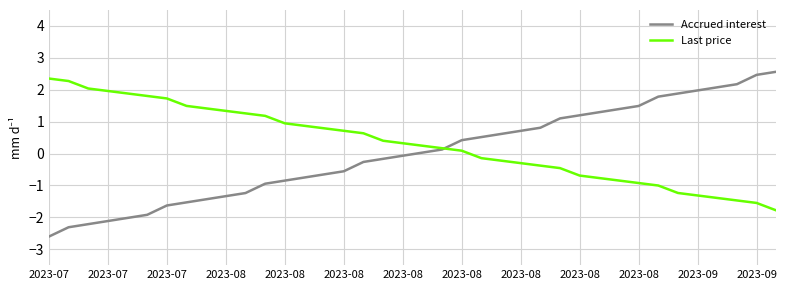

What is the highest value of the Last price series?

2.4